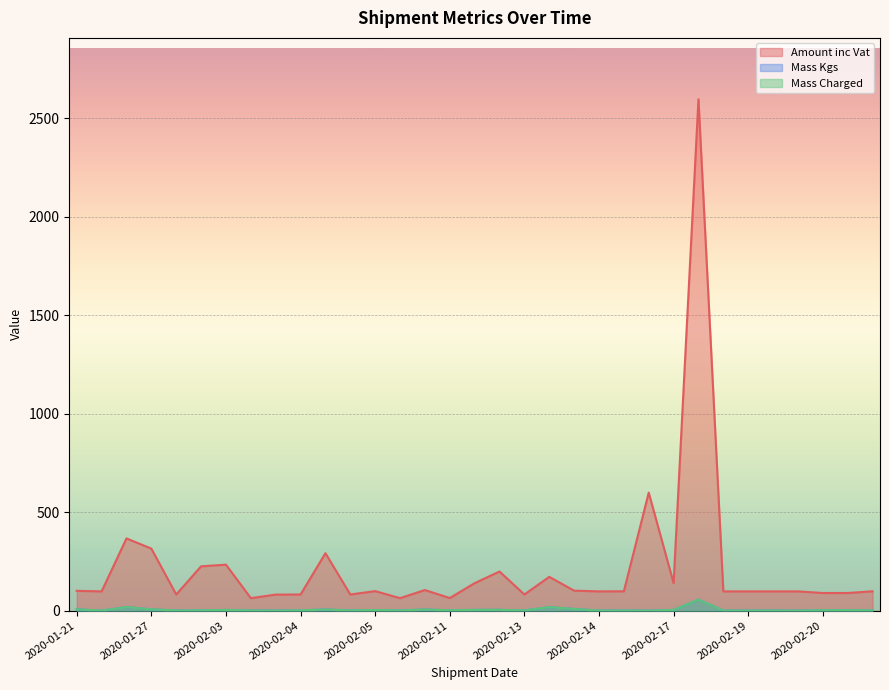

What is the approximate value of Amount inc Vat at 2020-02-04?

82.2